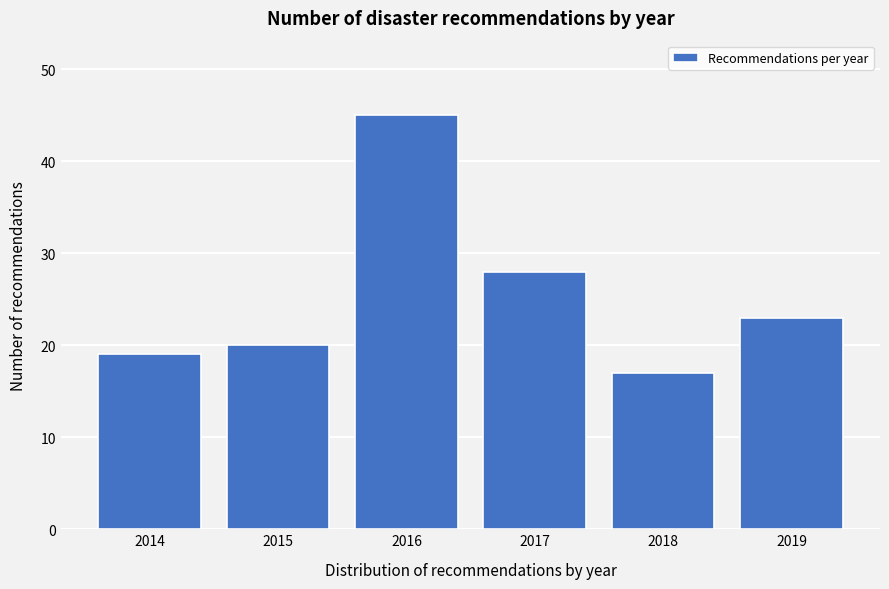

Reading right to left, list all the values displayed in this chart.

23	17	28	45	20	19